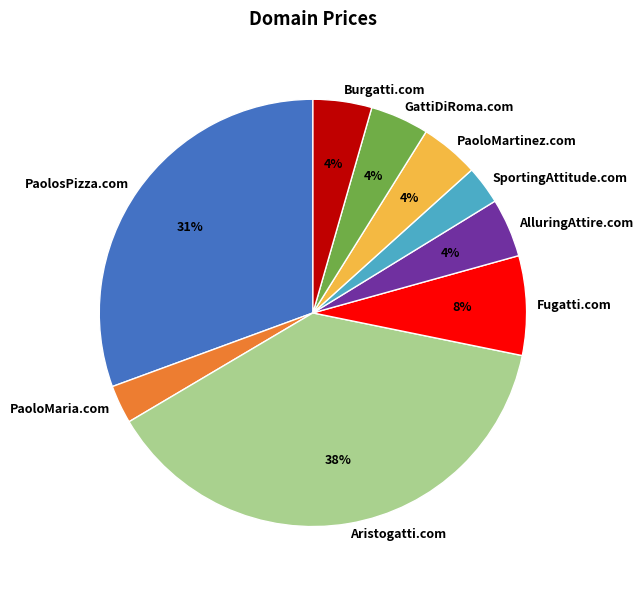

To the nearest percent, what is the average slice percentage?

11%